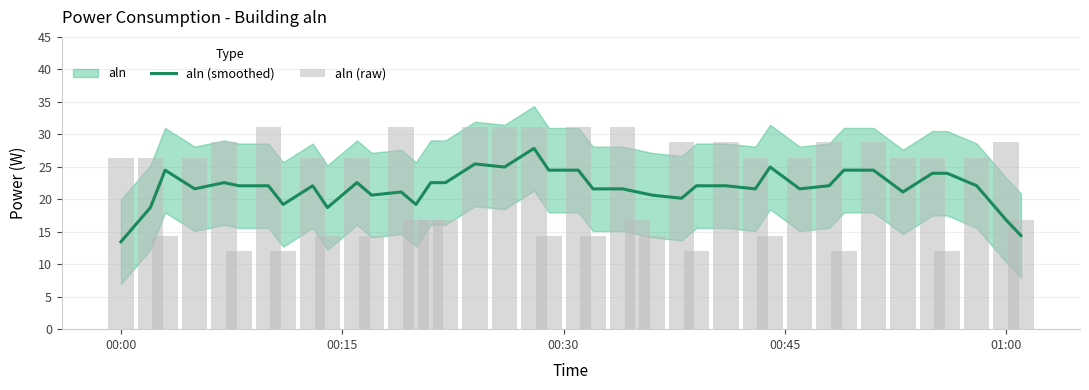

Rank the series by their average value, from lowest to highest.

aln (smoothed), aln (raw)